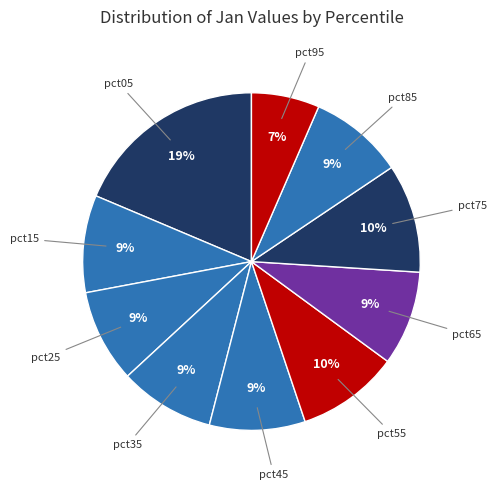

Count the number of slices in the pie.

10